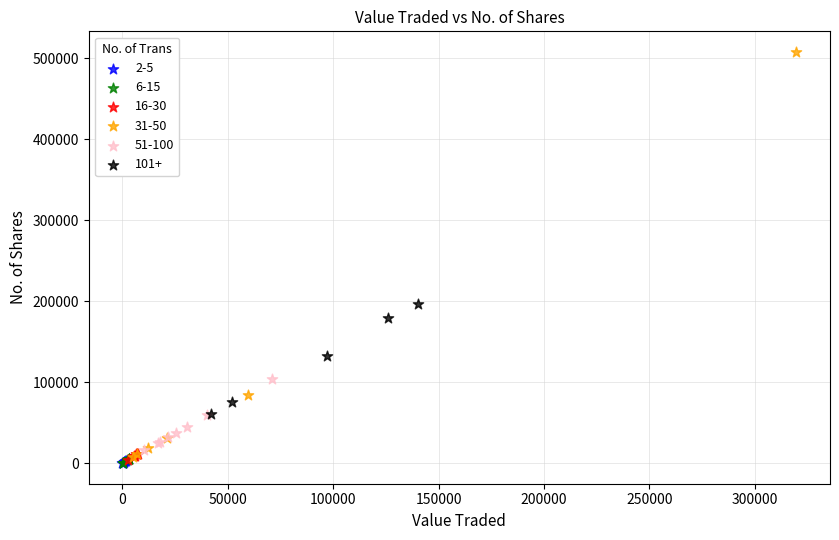

Which series has the widest spread of Y values?

31-50